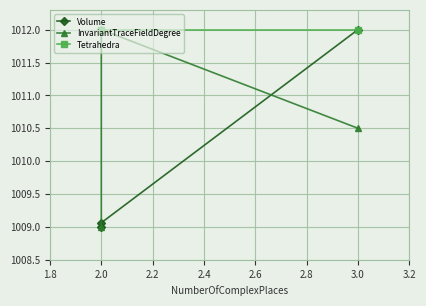

Which series has the largest total across all categories?

Tetrahedra